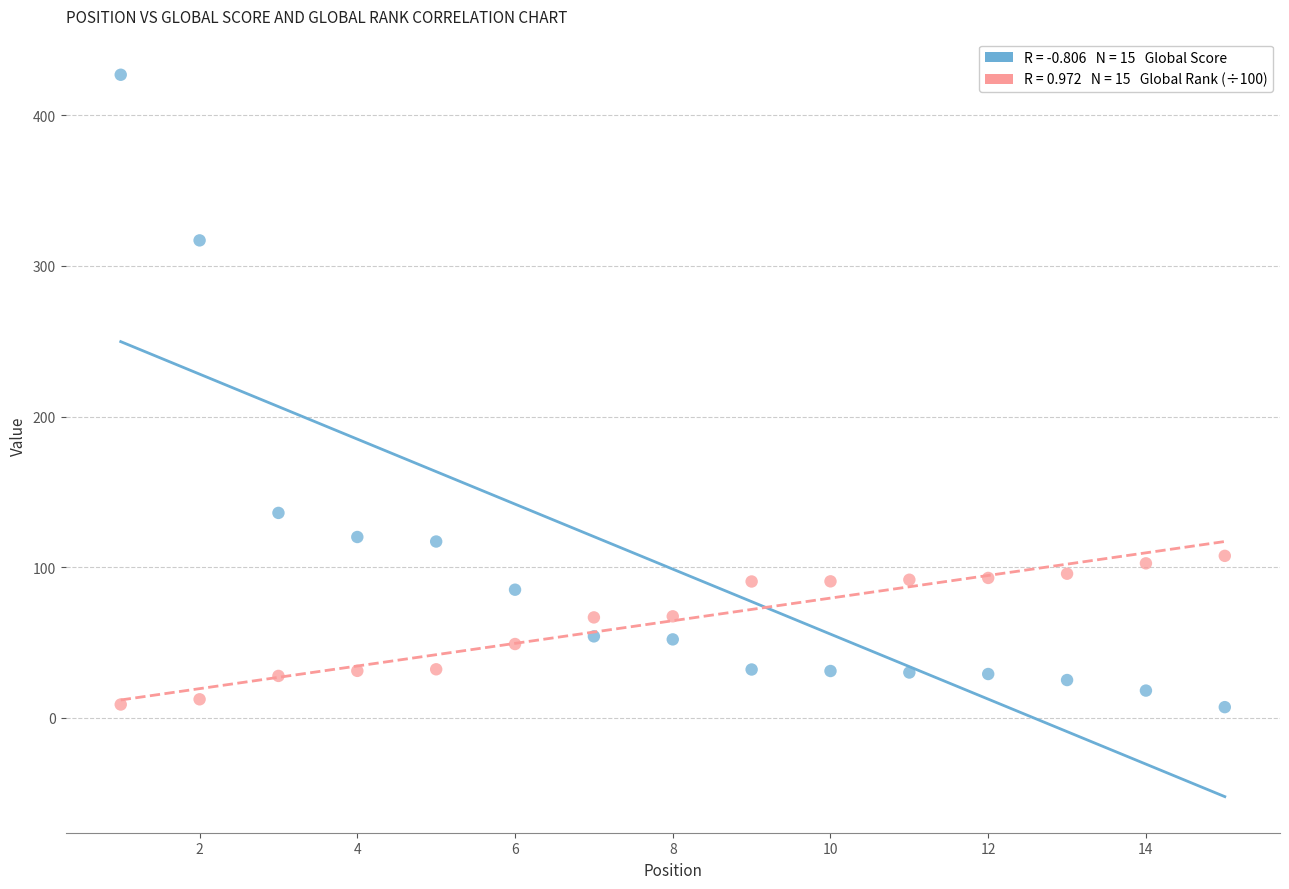

Across all data points, what is the range of Y values (max minus min)?

420.0